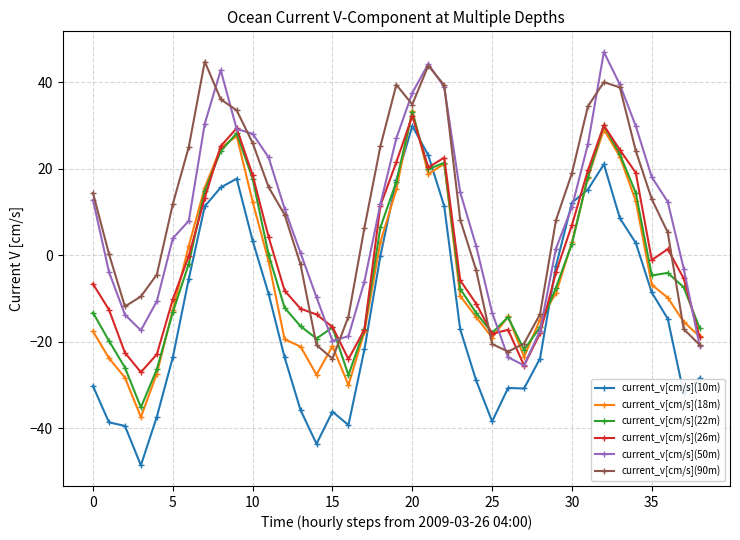

What is the minimum value shown in the chart?

-48.5